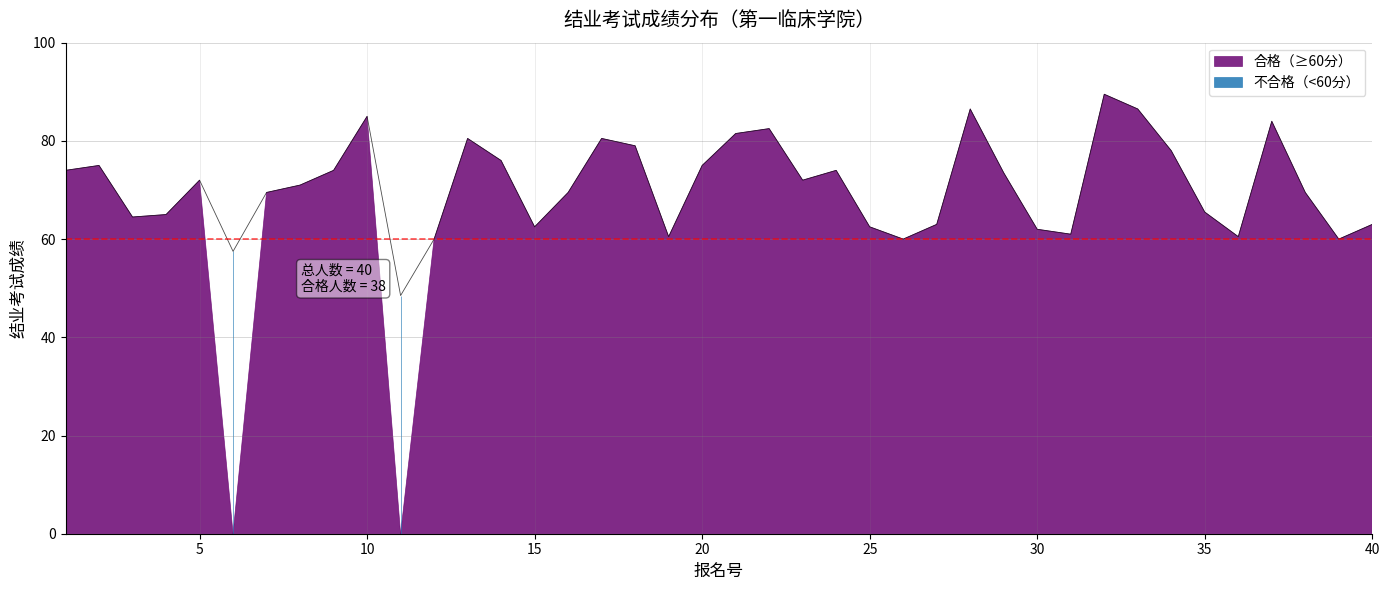

Which category has the highest value across all series?

32